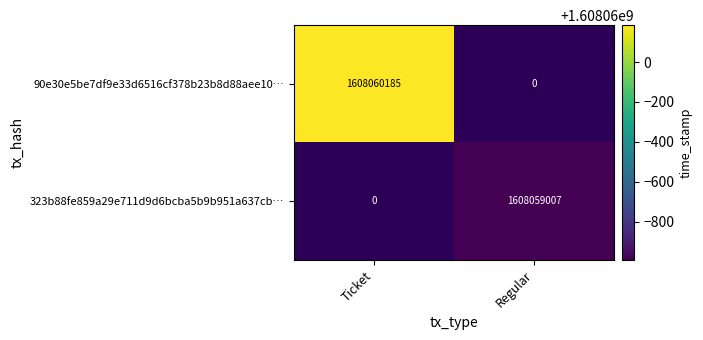

Reading left to right, transcribe all the data shown in this chart.

90e30e5be7df9e33d6516cf378b23b8d88aee10: Ticket=1608060185	Regular=0
323b88fe859a29e711d9d6bcba5b9b951a637cb: Ticket=0	Regular=1608059007